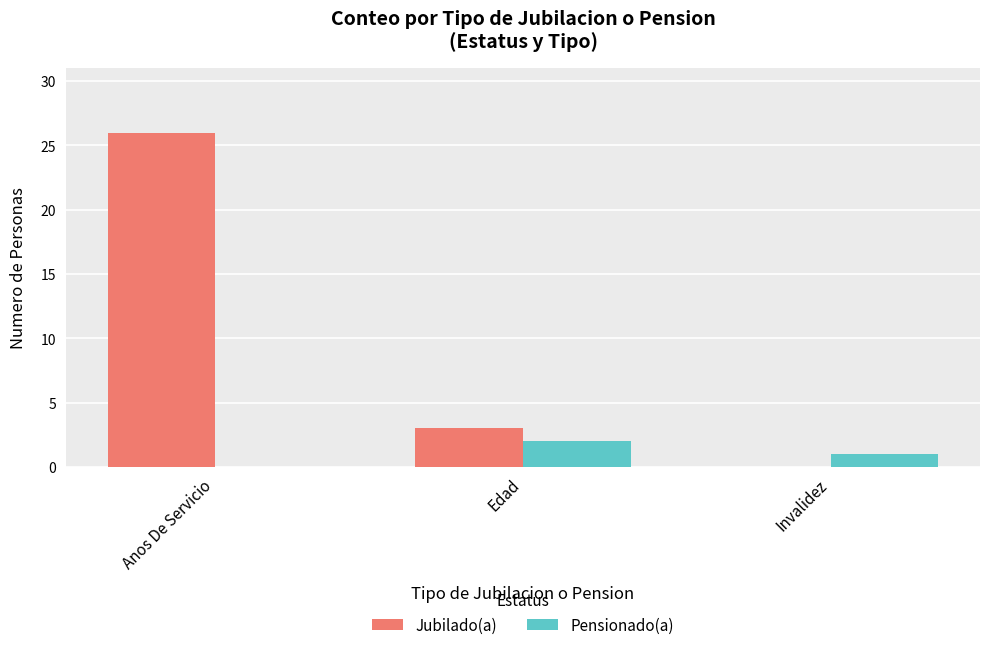

Reading left to right, transcribe all the data shown in this chart.

Jubilado(a): Anos De Servicio=26	Edad=3	Invalidez=0
Pensionado(a): Anos De Servicio=0	Edad=2	Invalidez=1